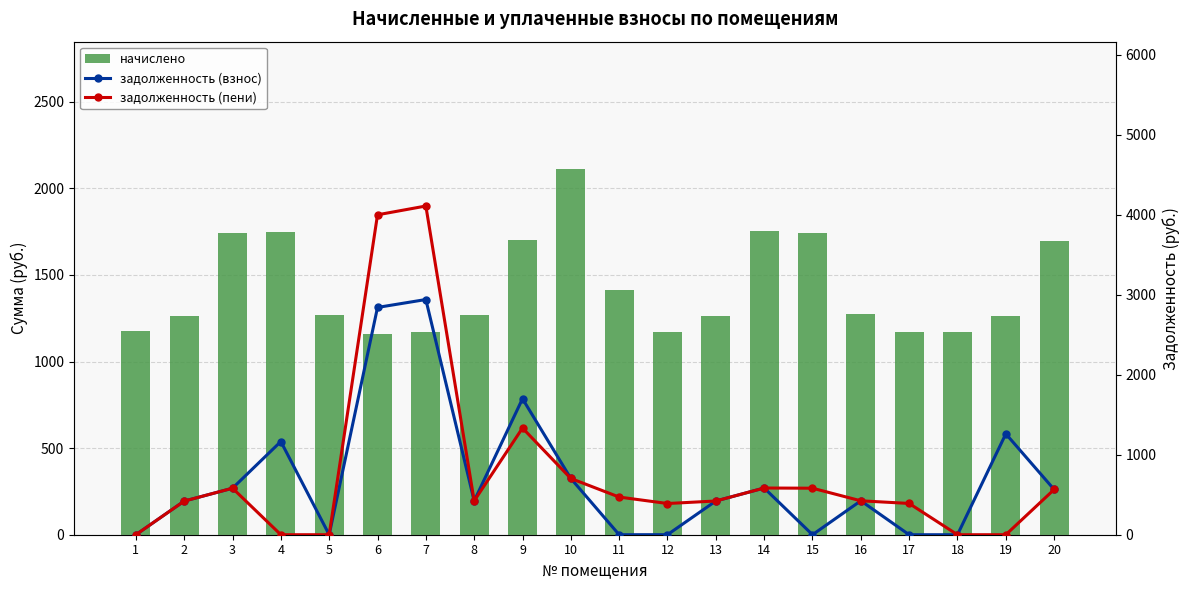

What is the difference between the maximum and second lowest values in the задолженность (взнос) series?

2939.6